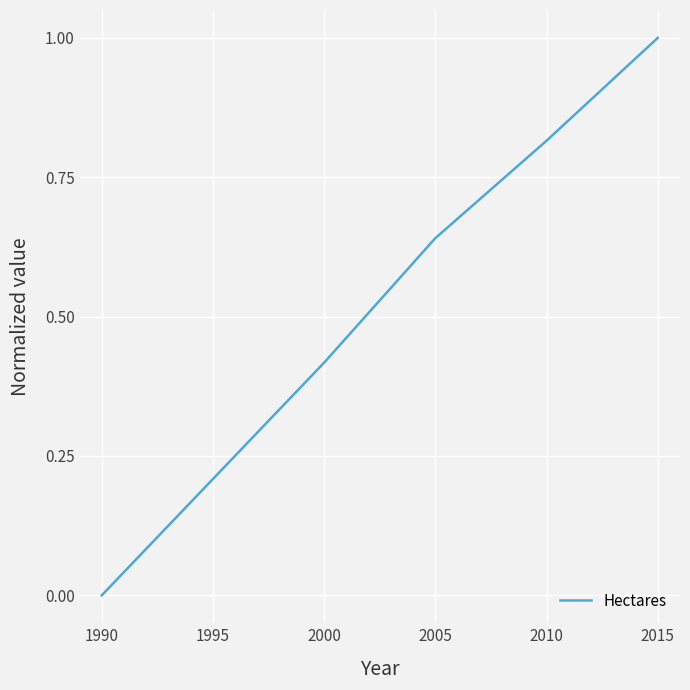

Is this an area chart (filled region under the line)?

No